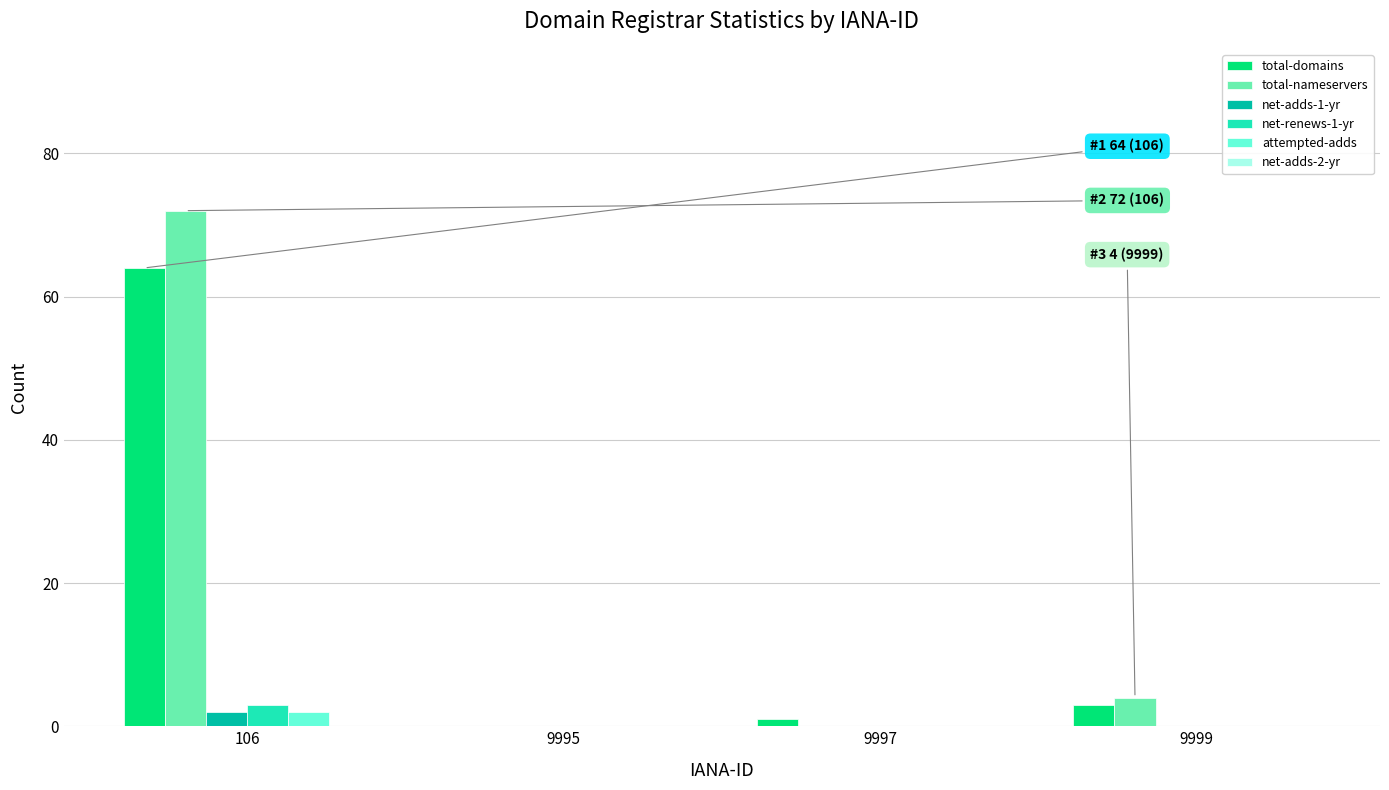

How many groups of bars are there?

4